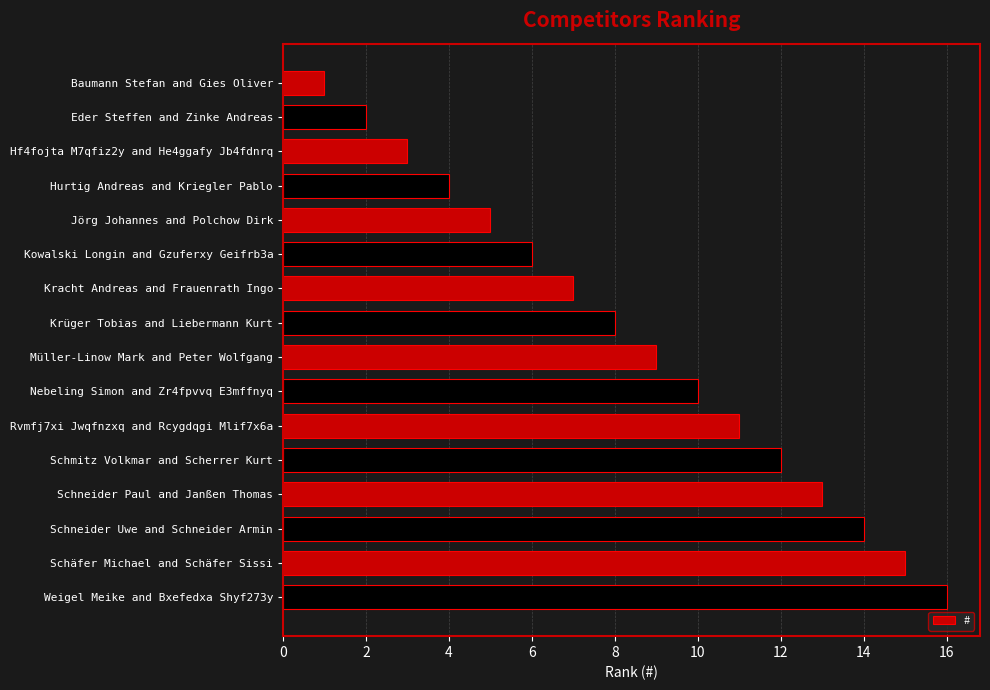

How many data points does each series have?

16